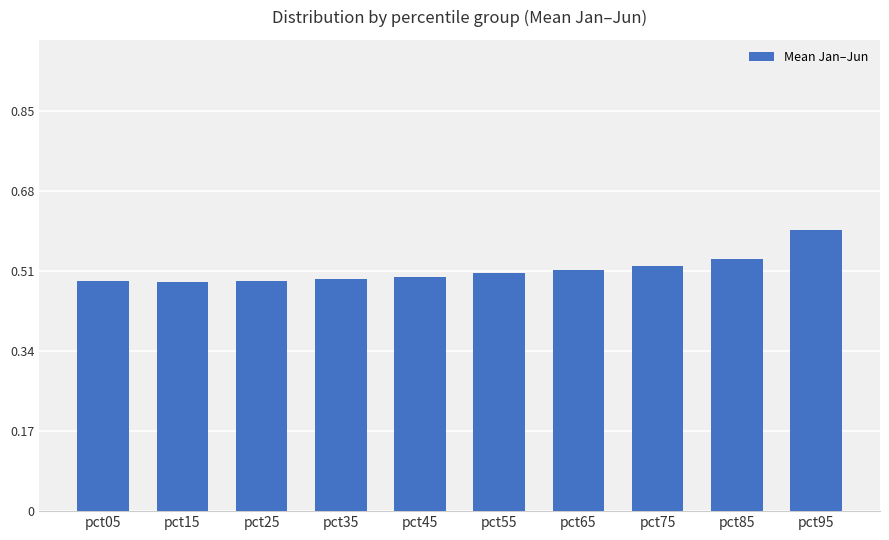

The value at pct45 is 0.7. True or false?

False